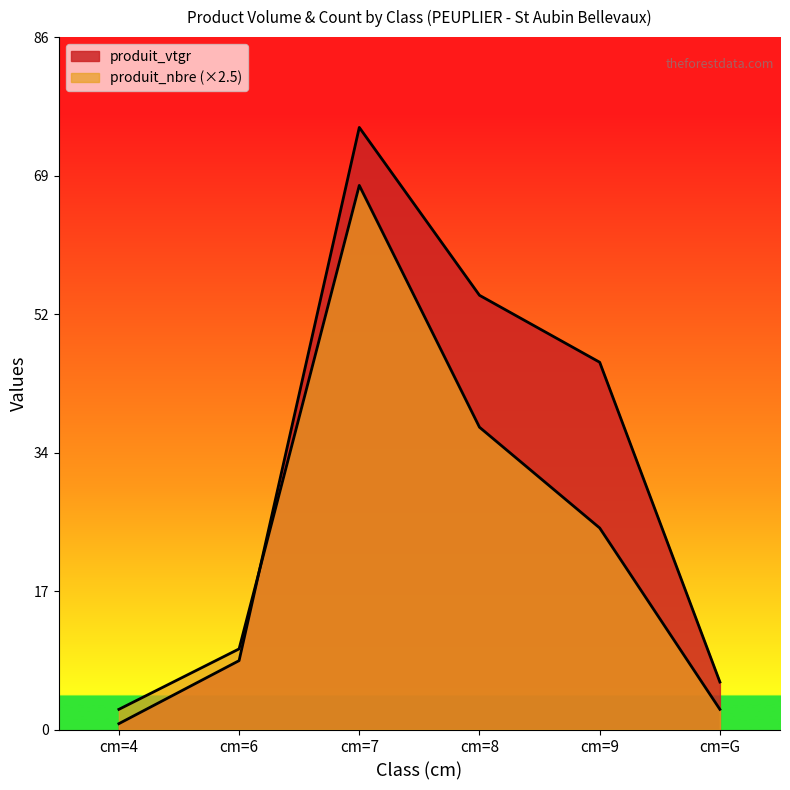

Which series has the largest range (max minus min)?

produit_vtgr